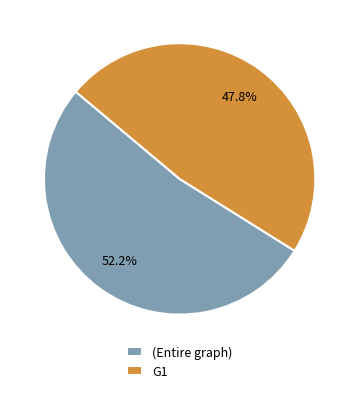

Is there a majority slice in this chart?

Yes